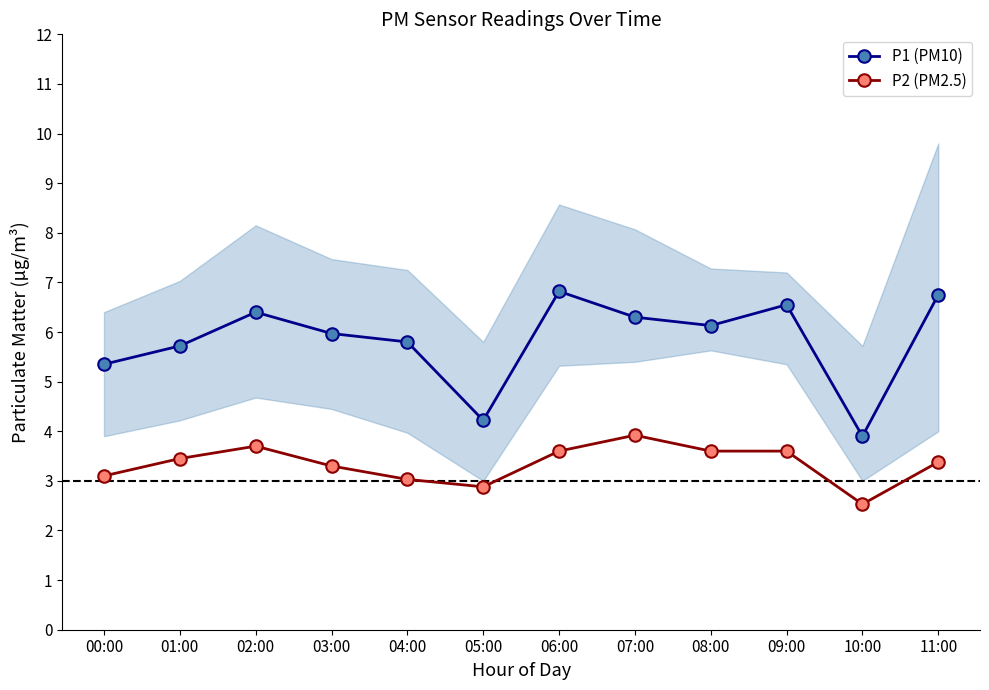

Is the value of P1 (PM10) at 06:00 greater than the value of P2 (PM2.5) at 10:00?

Yes